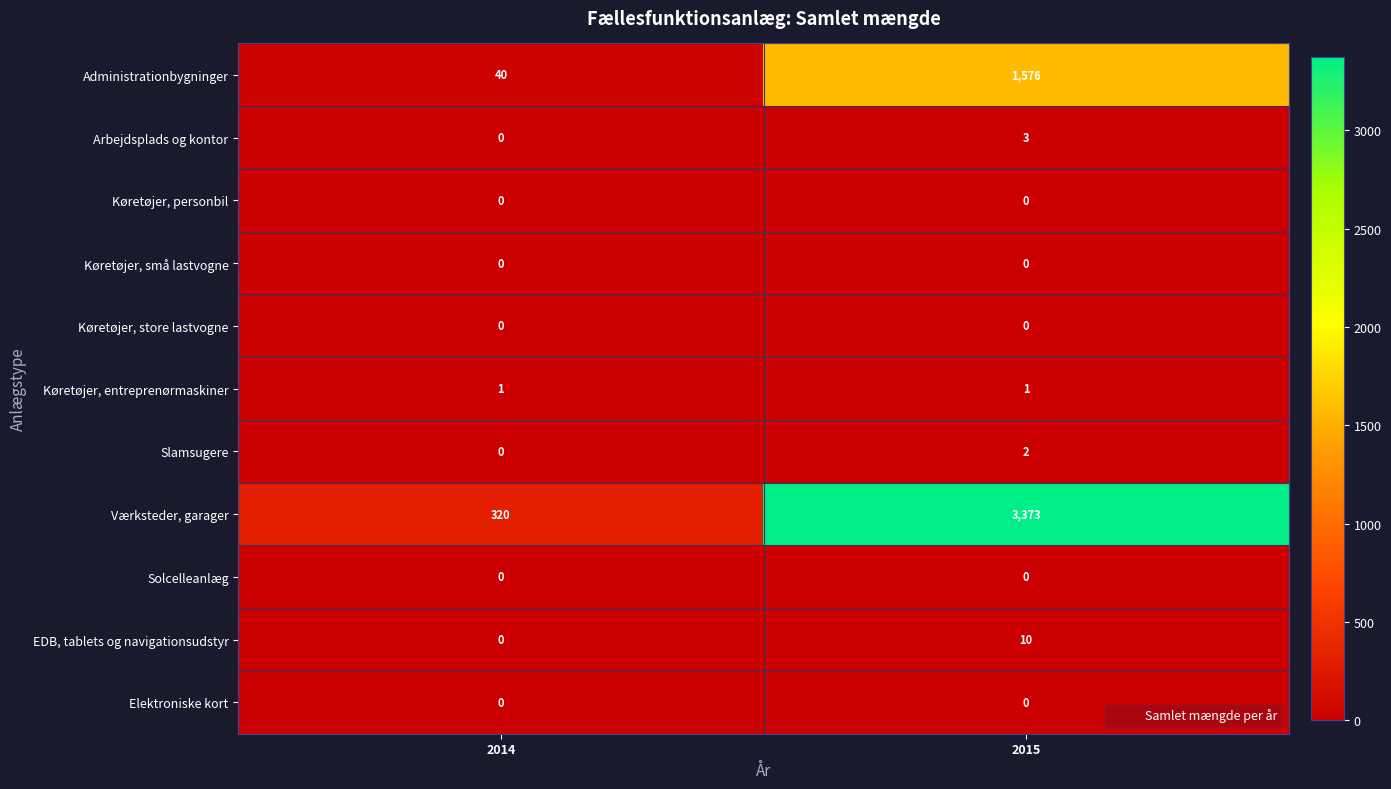

What is the sum of all Arbejdsplads og kontor values?

3